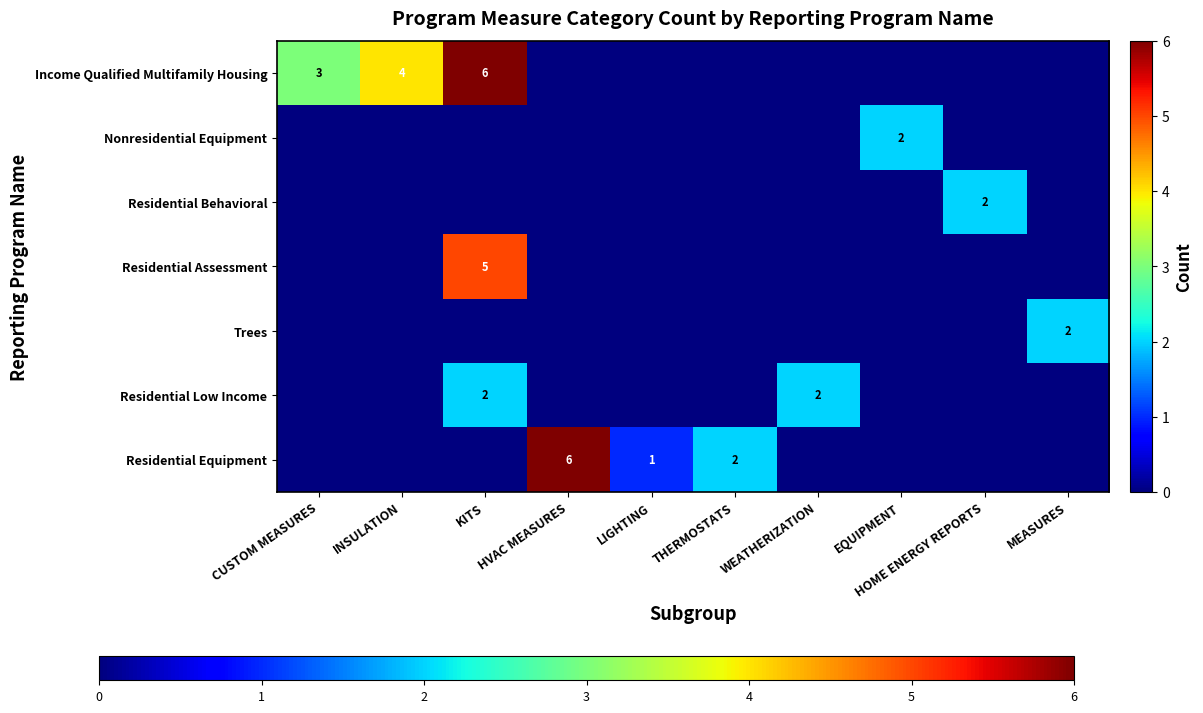

Which series has the largest total across all categories?

Income Qualified Multifamily Housing